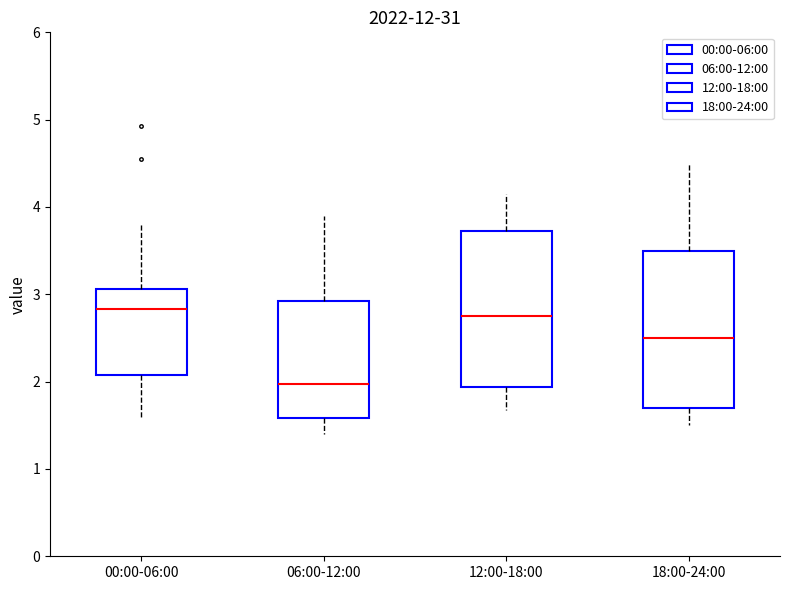

Where is the lower edge of the box for 00:00-06:00 on the y-axis? The values are not printed on the chart, so give them approximately, as read against the axis.

2.1